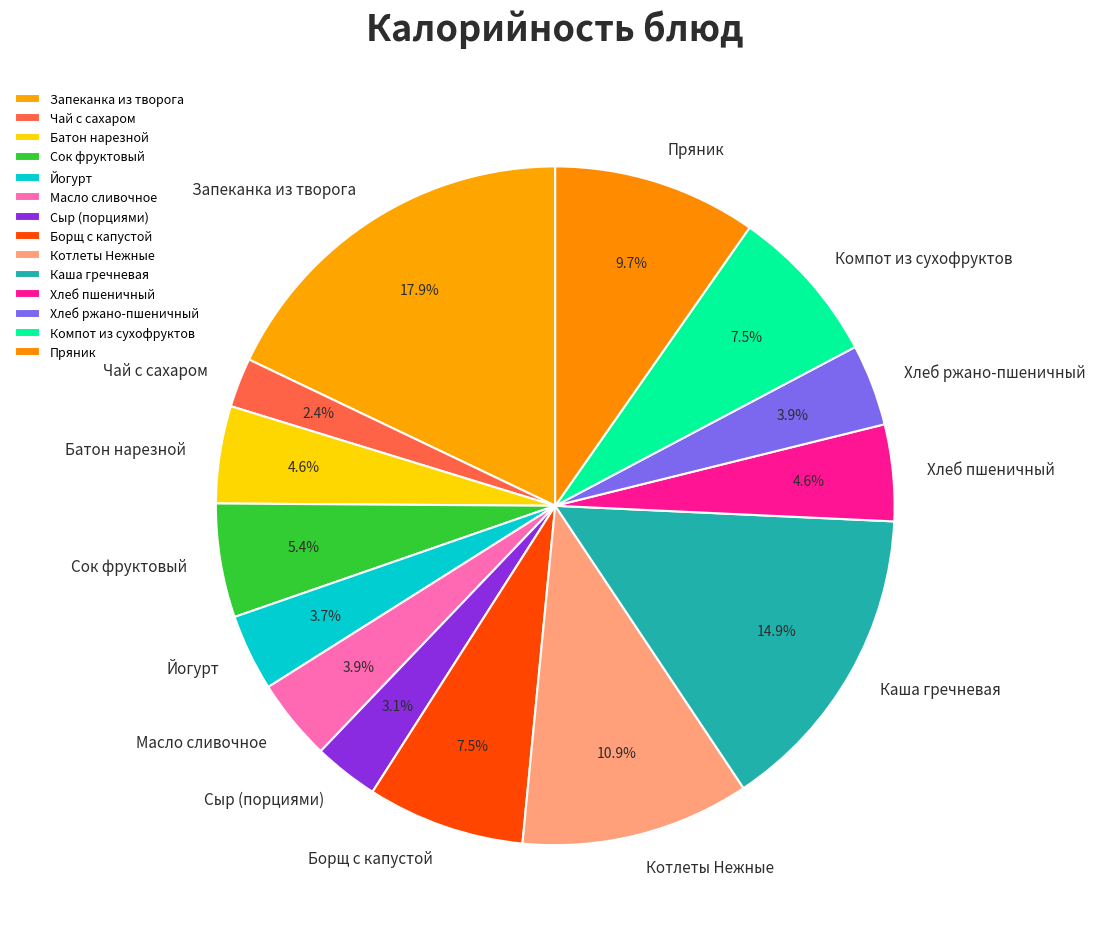

Count the number of slices in the pie.

14